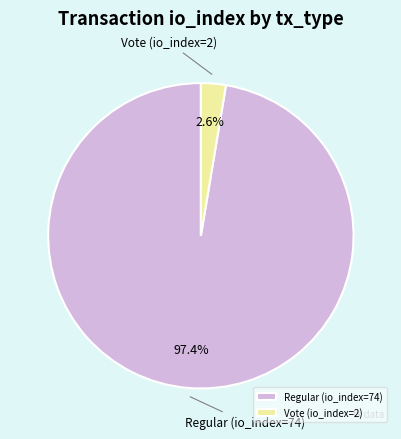

How many slices are in this pie chart?

2